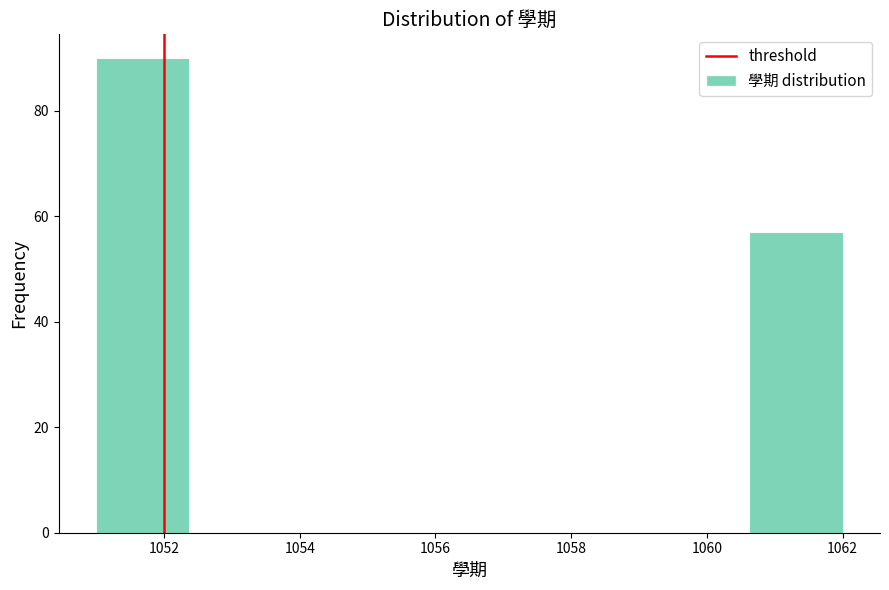

Which range on the x-axis has the tallest bar?

1051.0 to 1052.4